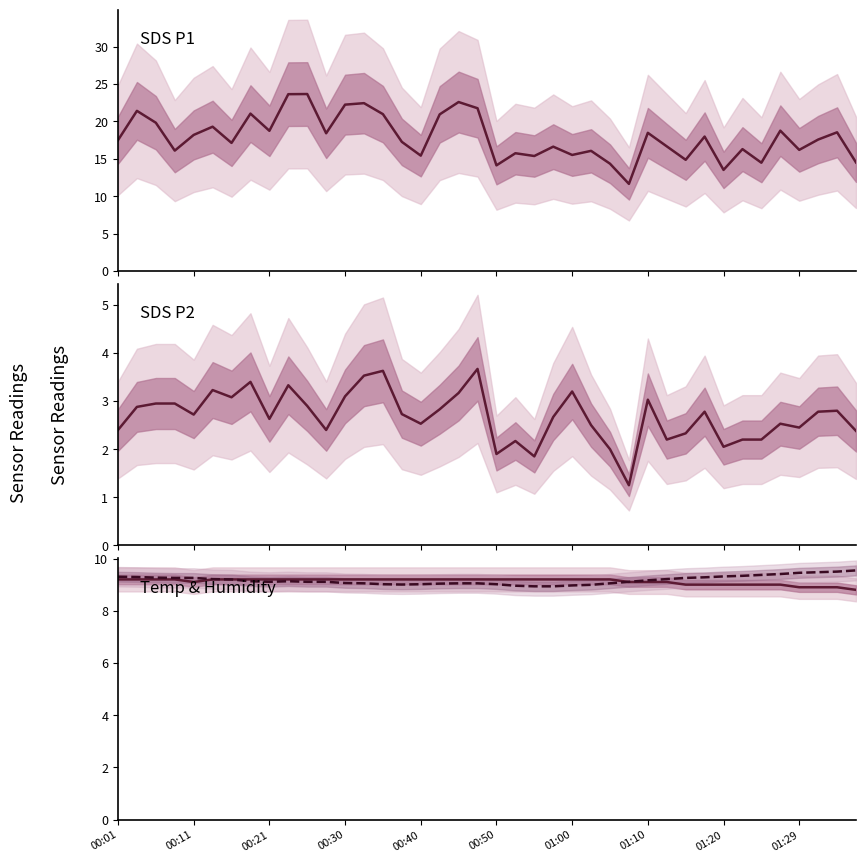

What is the label of the 33rd point from the right?

01:10